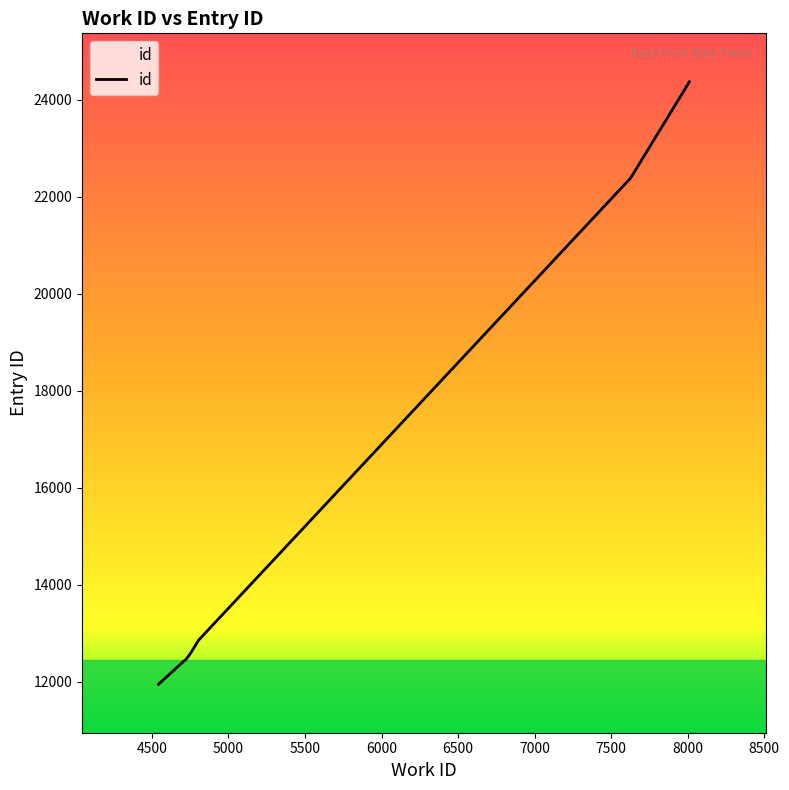

Does the chart display data point markers on the line(s)?

No